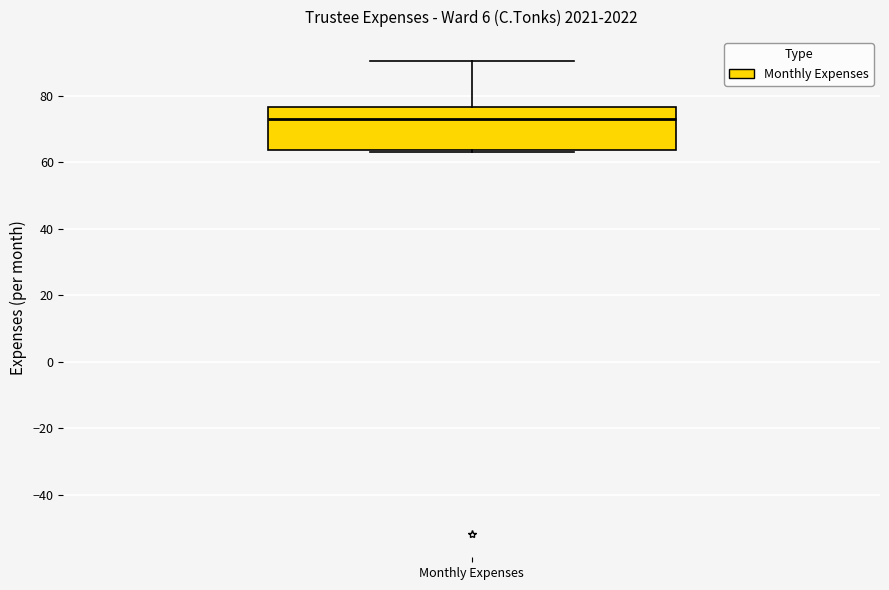

Where is the upper edge of the box for Monthly Expenses on the y-axis? The values are not printed on the chart, so give them approximately, as read against the axis.

76